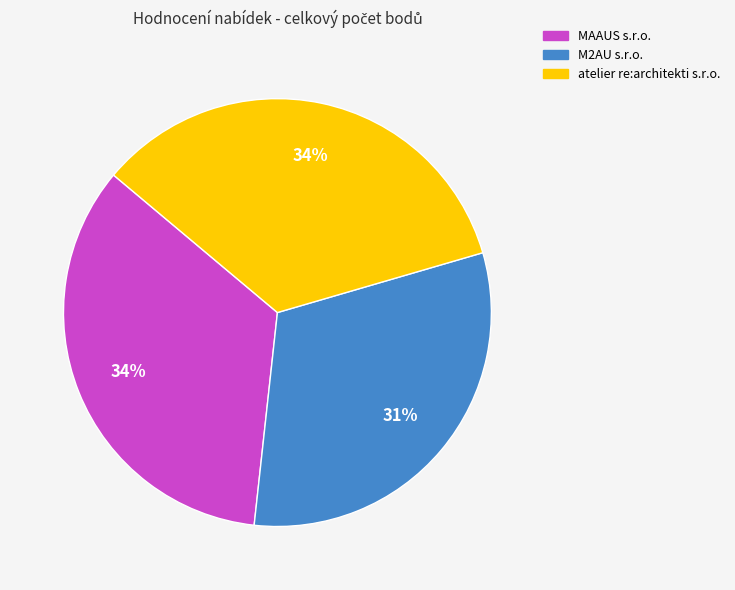

The MAAUS s.r.o. slice represents 27% of the pie. True or false?

False